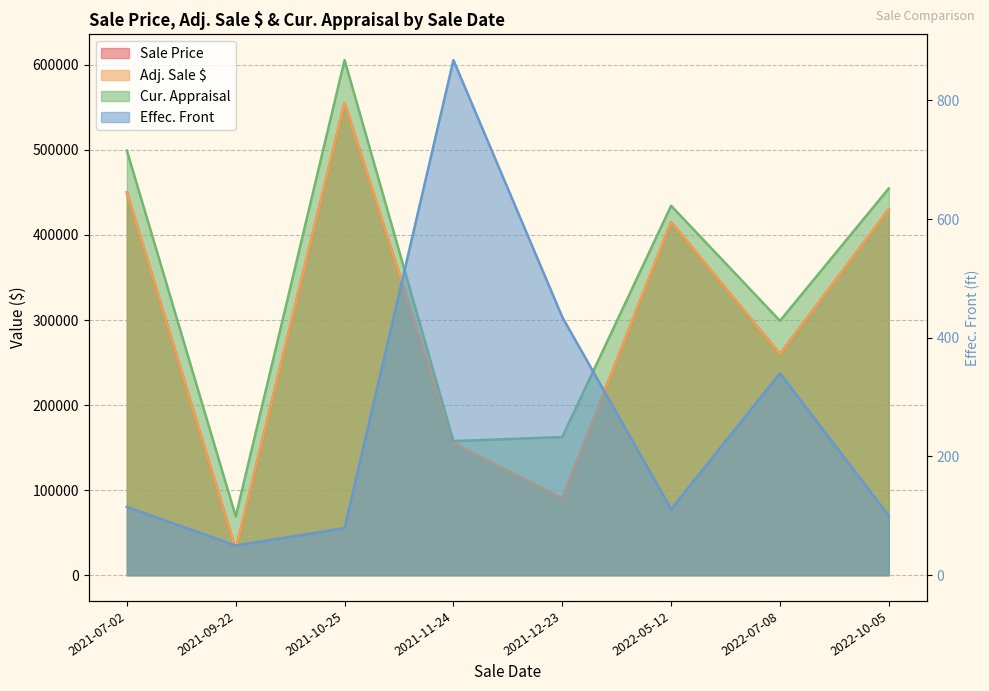

What is the difference between the maximum and second lowest values in the Adj. Sale $ series?

465000.0